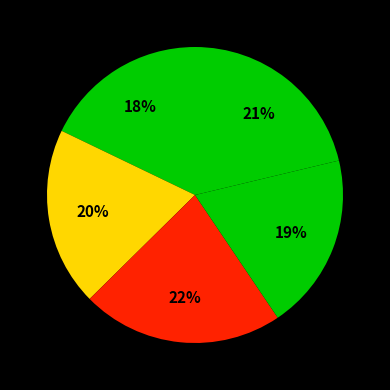

Does any single category account for the majority?

No